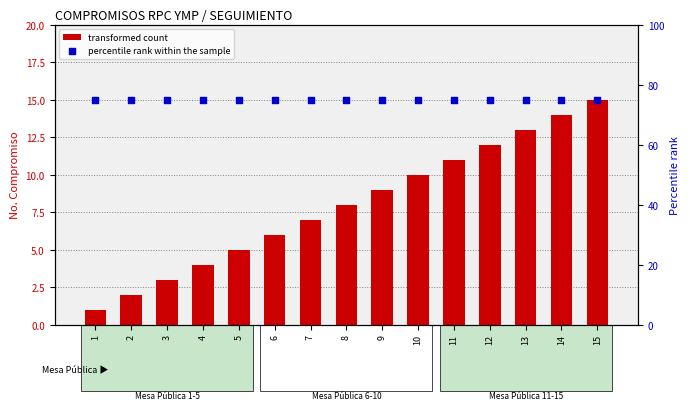

Which series has the largest total across all categories?

percentile rank within the sample